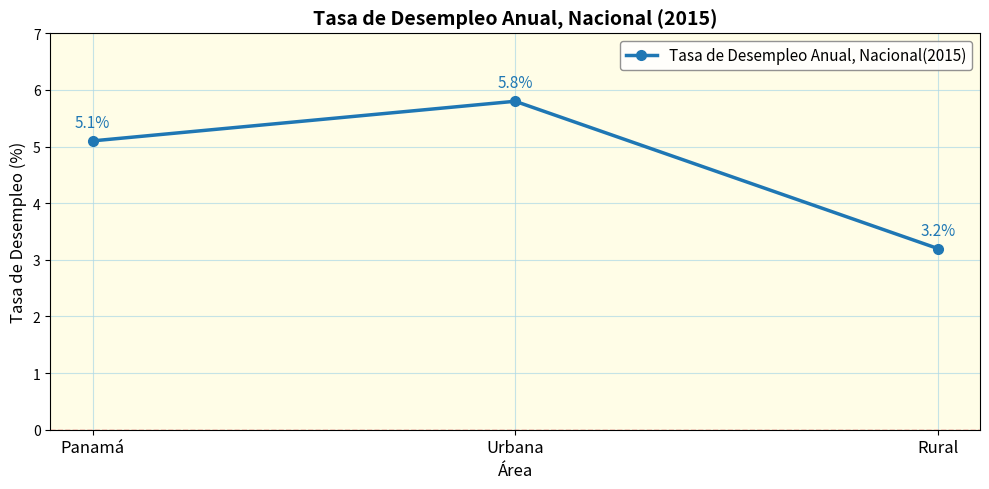

List the labels in order of value, smallest first.

Rural, Panamá, Urbana